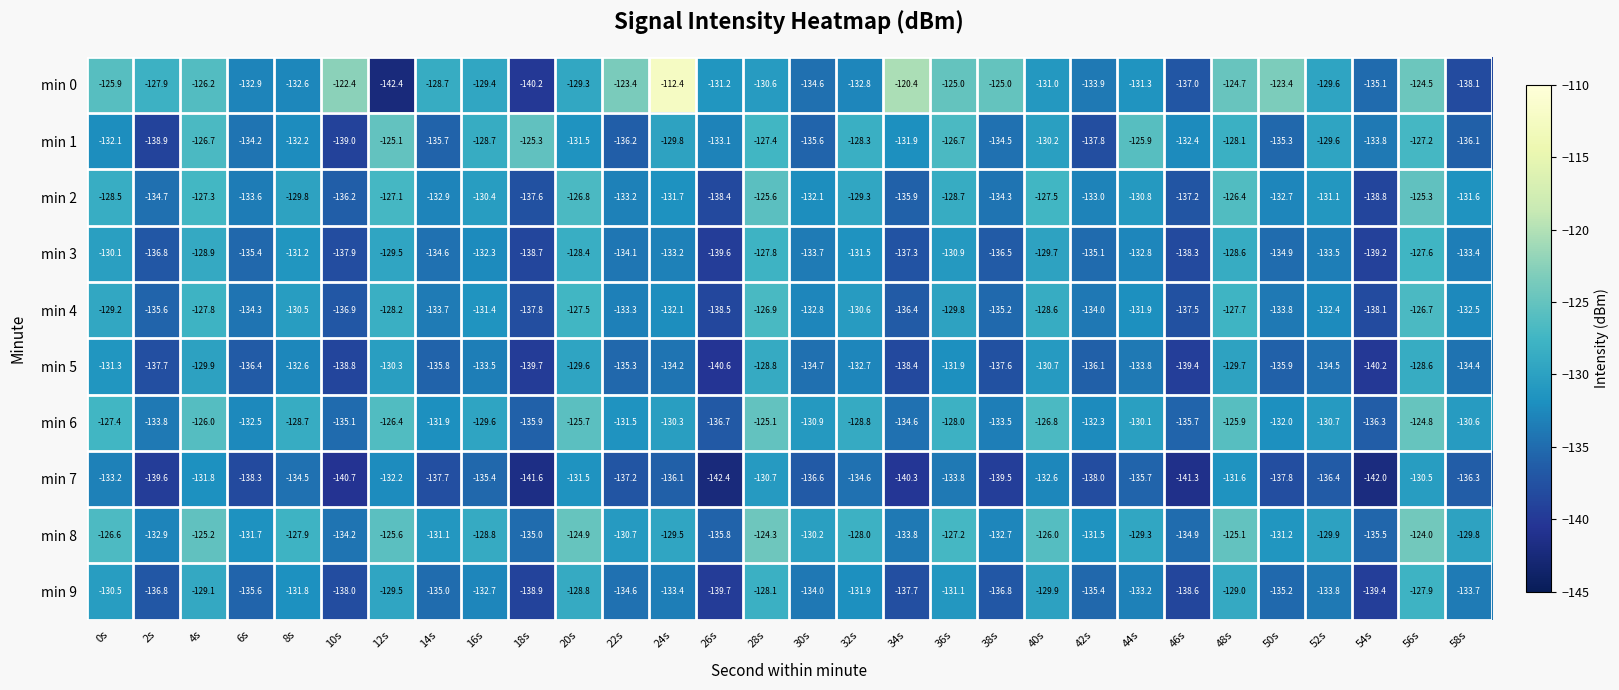

Is it true that min 3 equals -214.3 at 2s?

False